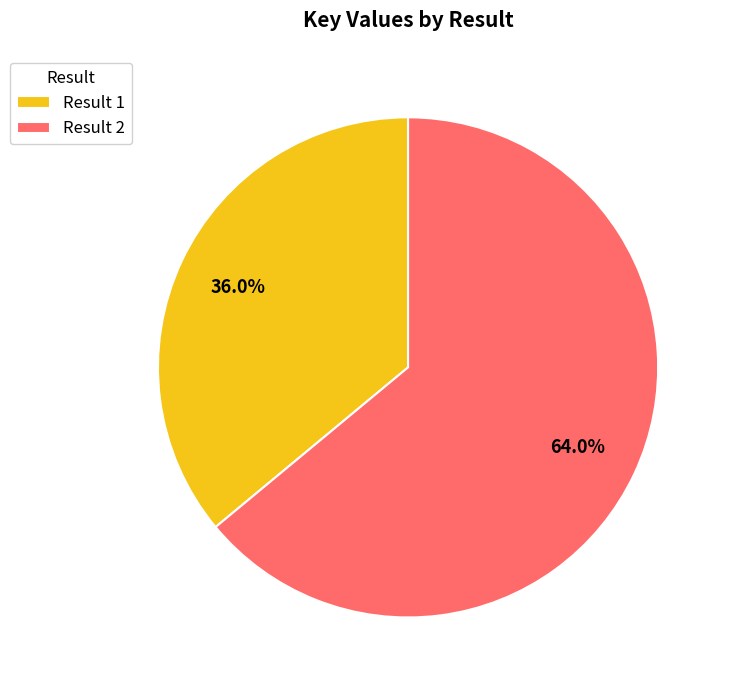

Which slice represents more than half of the pie?

Result 2